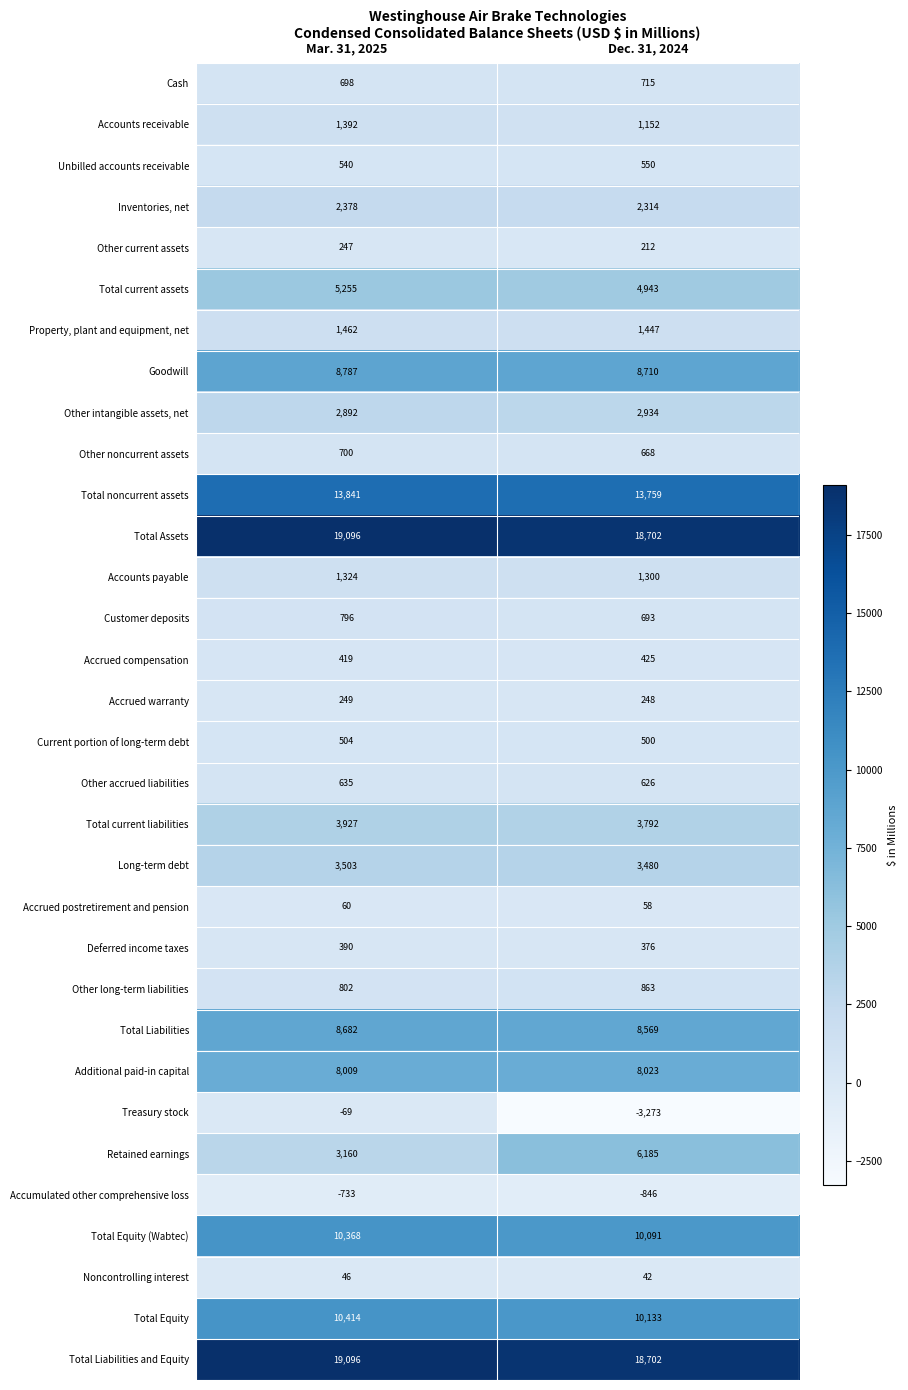

What is the greatest value displayed?

19096